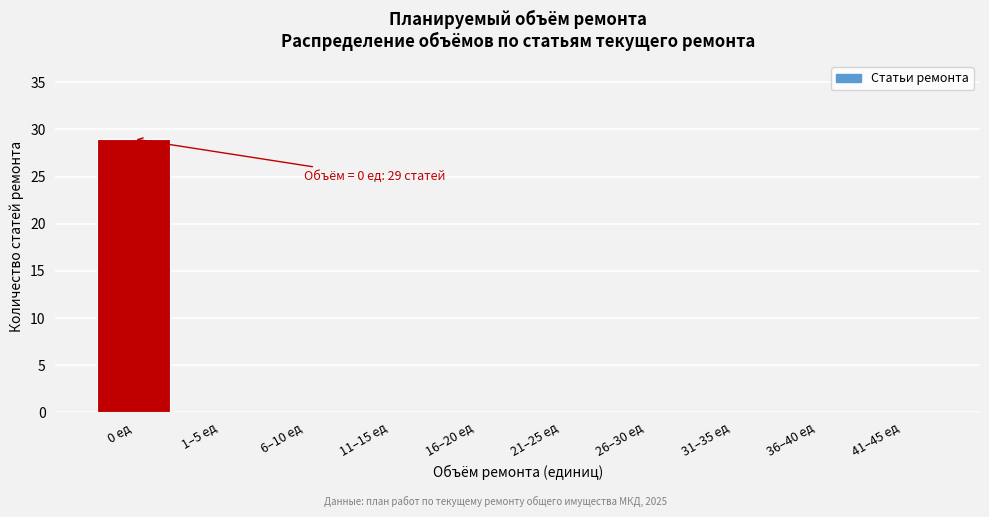

Reading left to right, extract all data points from this chart.

0 ед=29	1–5 ед=0	6–10 ед=0	11–15 ед=0	16–20 ед=0	21–25 ед=0	26–30 ед=0	31–35 ед=0	36–40 ед=0	41–45 ед=0